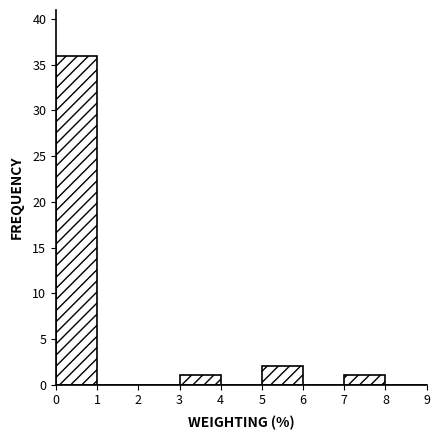

Reading left to right, list every bar in this chart as the range it spans on the x-axis followed by its height. The values are not printed on the chart, so give them approximately, as read against the axis.

0 to 1: 36
1 to 2: 0
2 to 3: 0
3 to 4: 1
4 to 5: 0
5 to 6: 2
6 to 7: 0
7 to 8: 1
8 to 9: 0